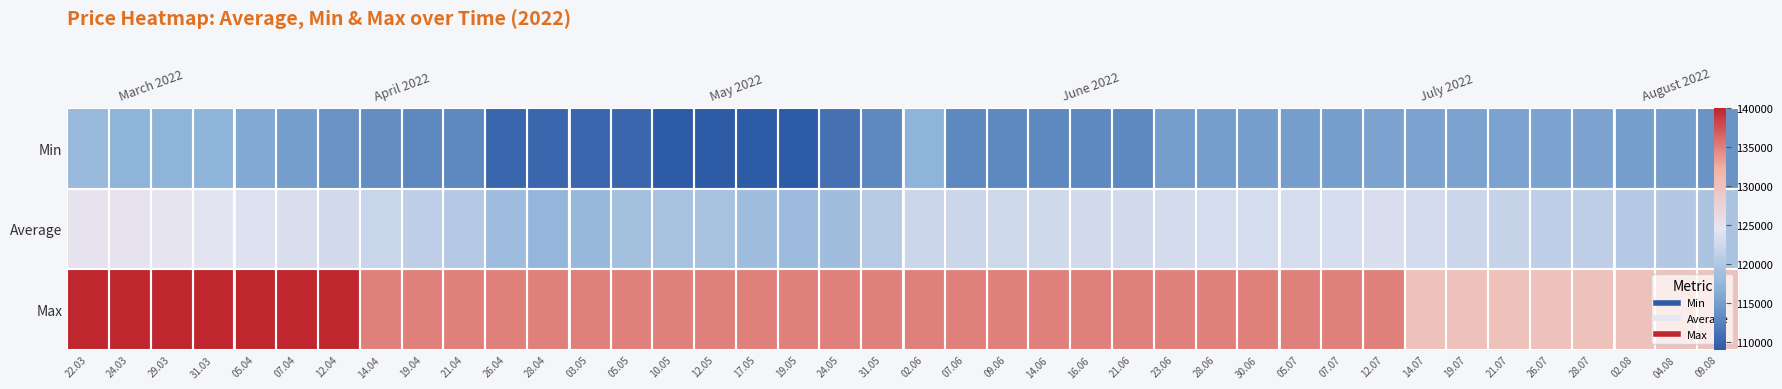

At 16.06, list the series in order from smallest to largest.

Min, Average, Max